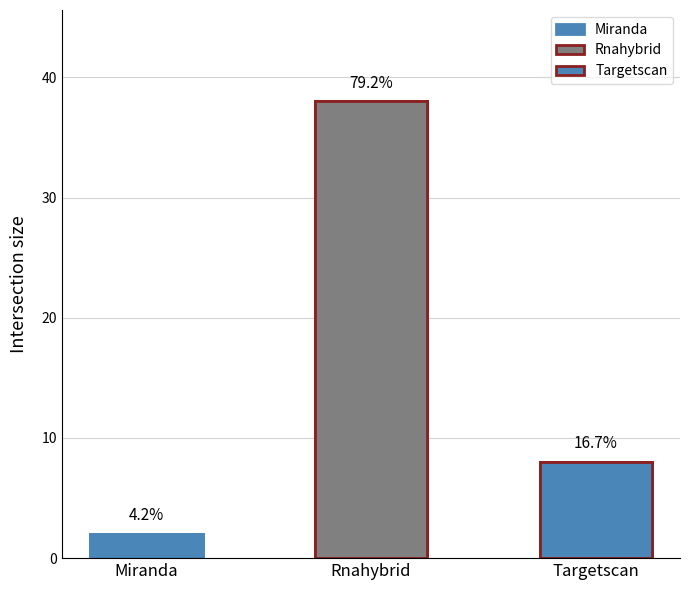

How many values are between 2 and 38?

3